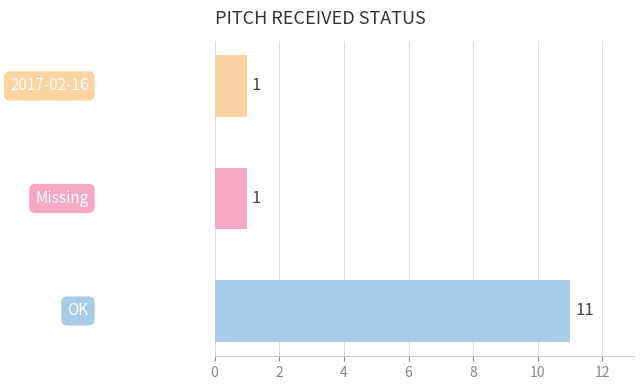

Are the bars horizontal?

Yes